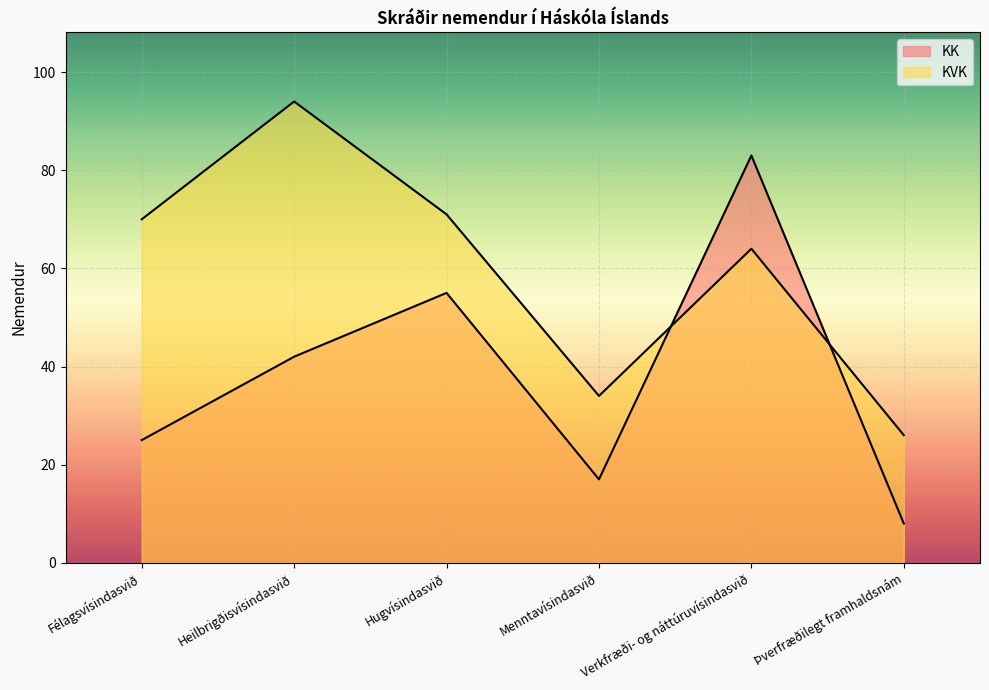

How many data points in KK are less than 42?

3